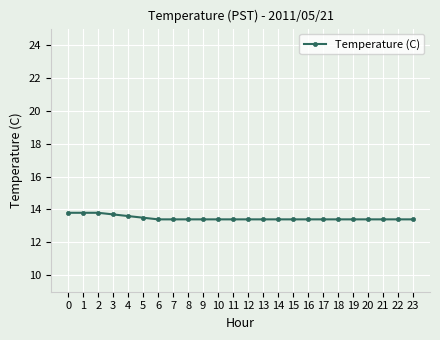

What is the difference between the second highest and second lowest values?

0.4